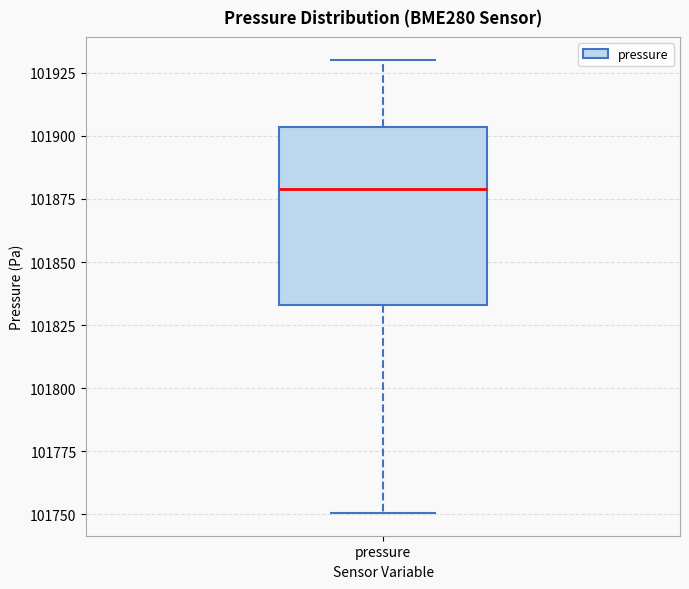

Read this box plot against the y-axis: the position of the median line, the range covered by the box, and the ends of both whiskers. The values are not printed on the chart, so give them approximately, as read against the axis.

median 101880, box 101835 to 101905, whiskers 101750 to 101930